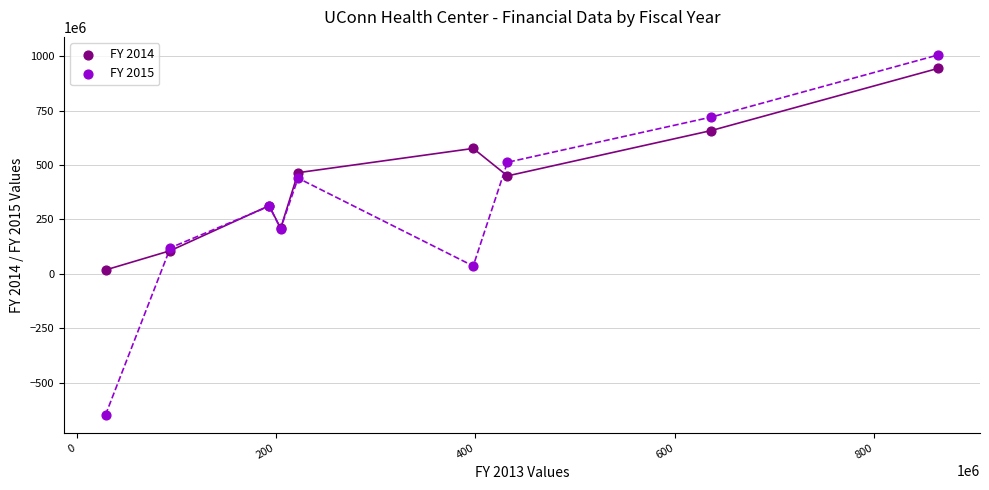

Which series has the largest Y range (max minus min)?

FY 2015